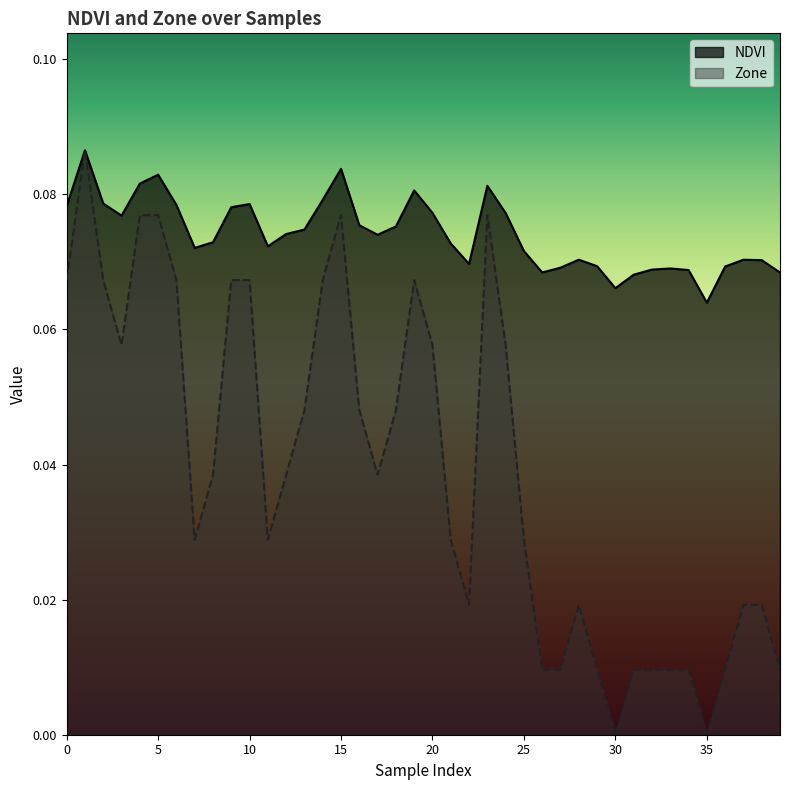

True or false: Zone and NDVI intersect in this chart.

False